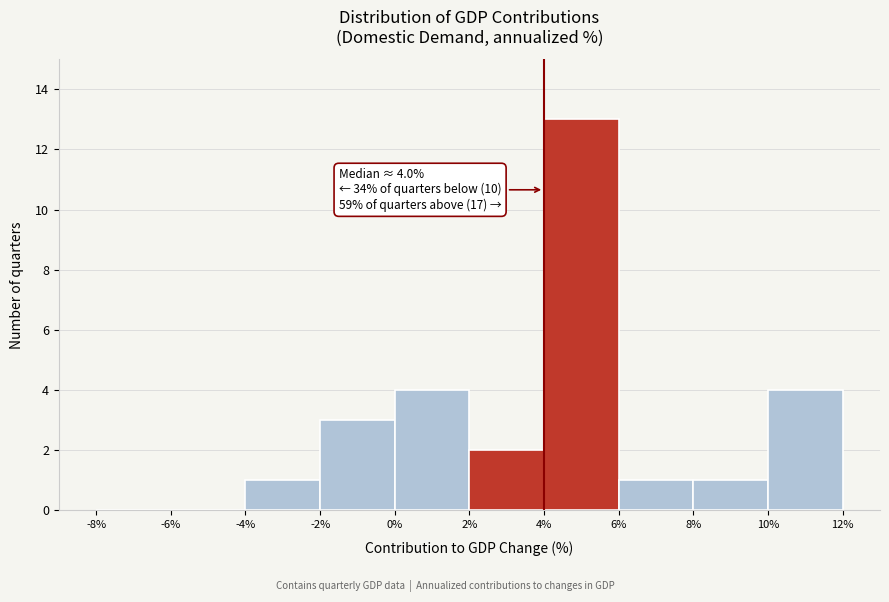

Which range on the x-axis has the tallest bar?

4% to 6%